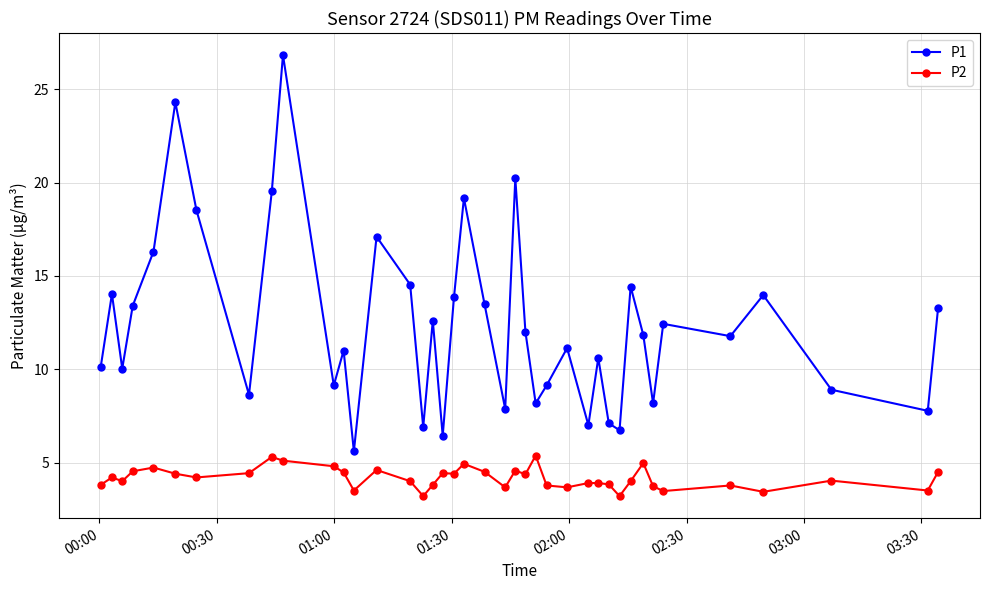

What is the average value of the P1 series?

12.4